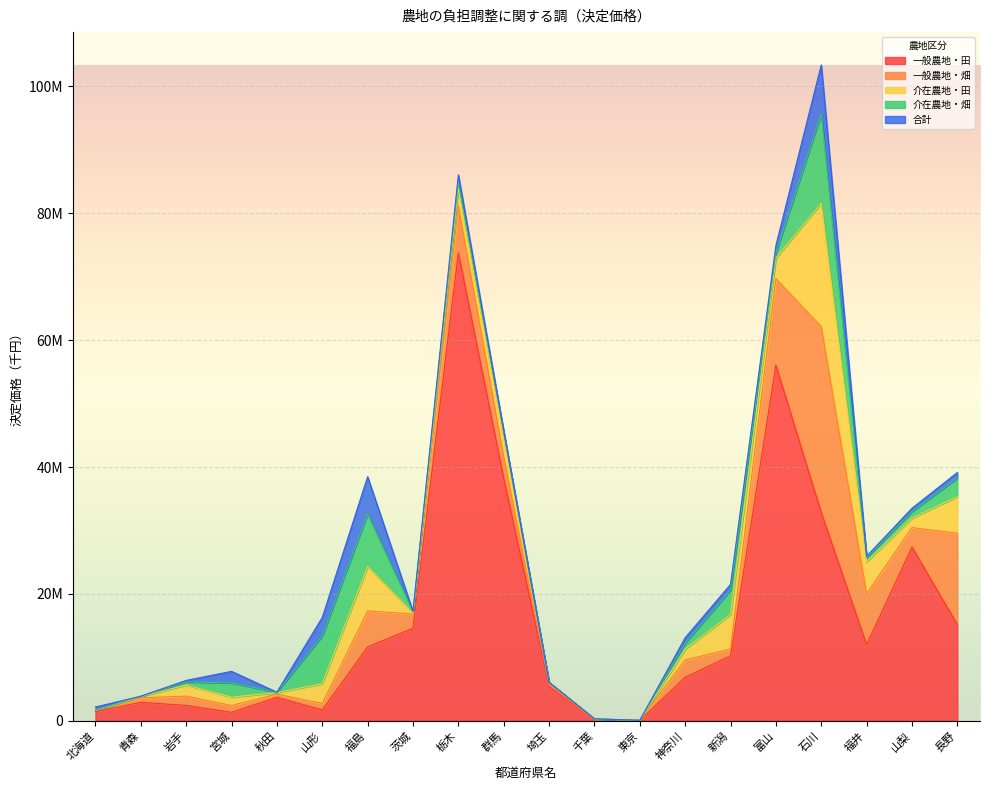

In 合計, how many points are lower than both neighbors (excluding endpoints)?

5